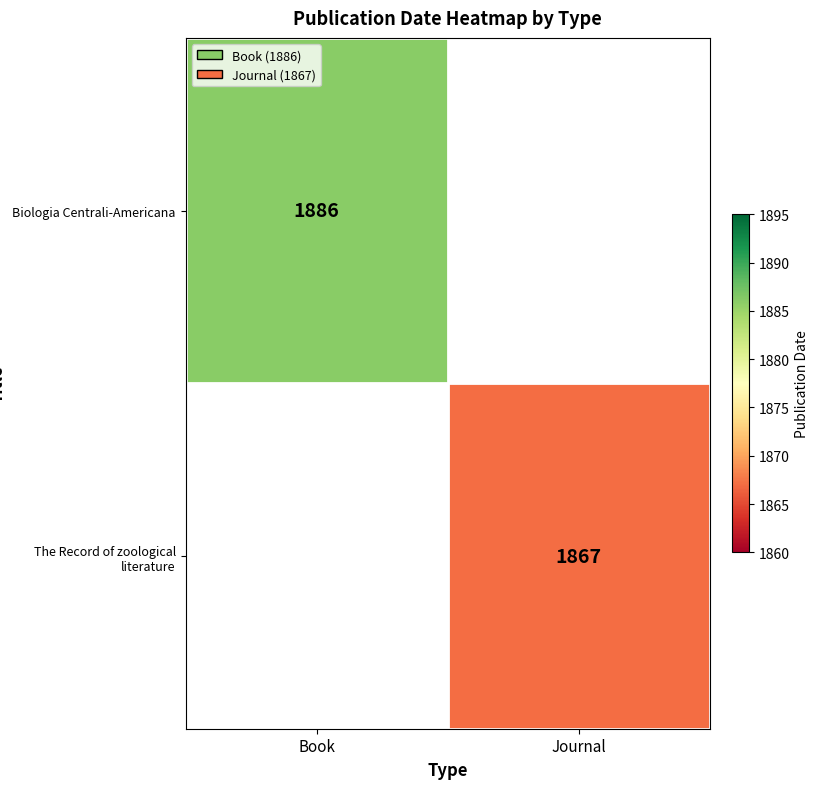

Is it true that The Record of zoological literature equals 1867 at Journal?

True